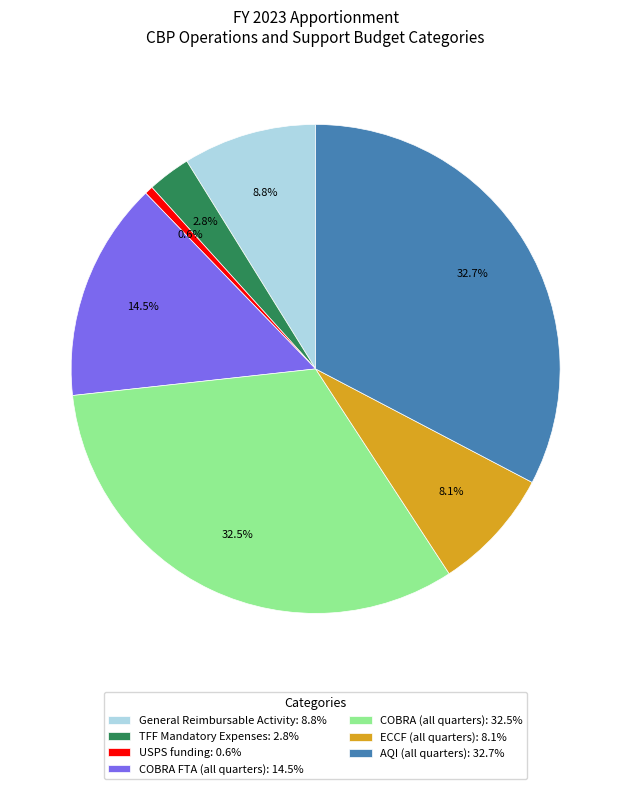

What percentage do General Reimbursable Activity: 8.8% and COBRA FTA (all quarters): 14.5% together represent?

23.3%